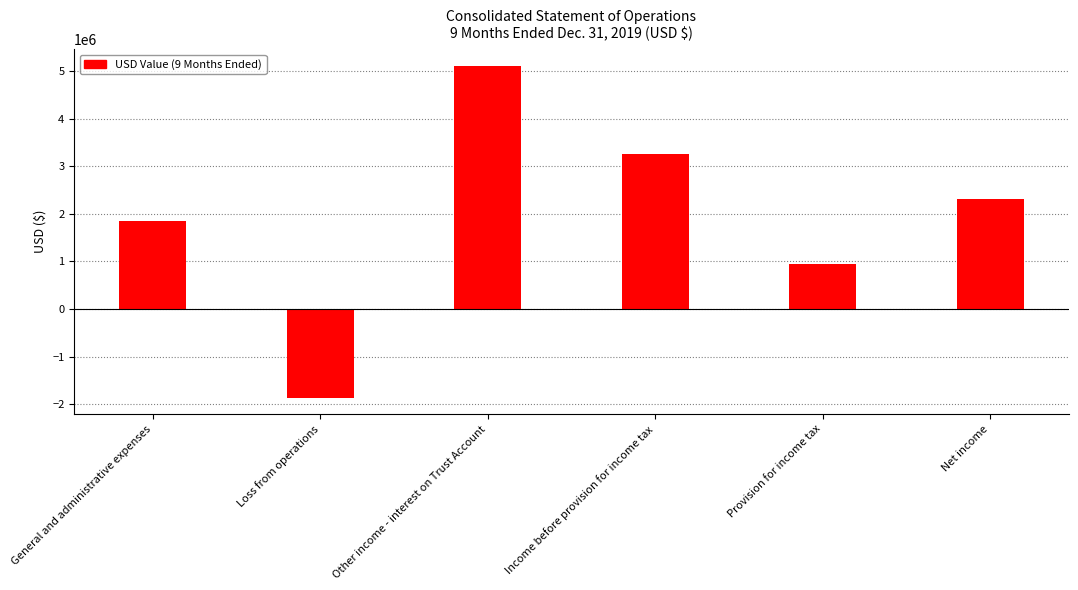

What is the maximum value shown in the chart?

5111208